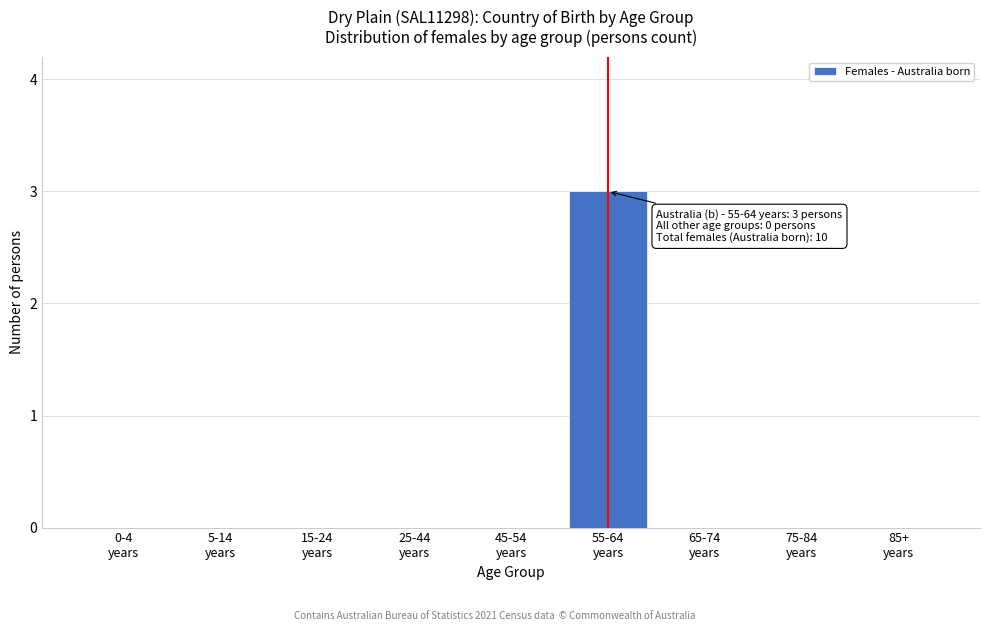

What is the maximum value shown in the chart?

3